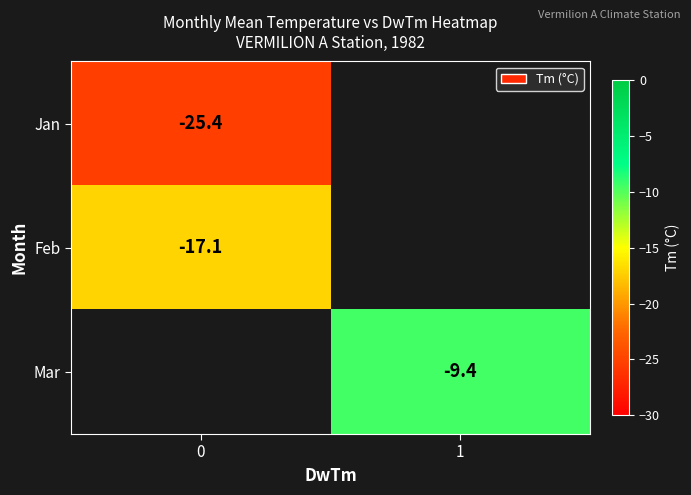

What is the minimum value shown in the chart?

-25.4